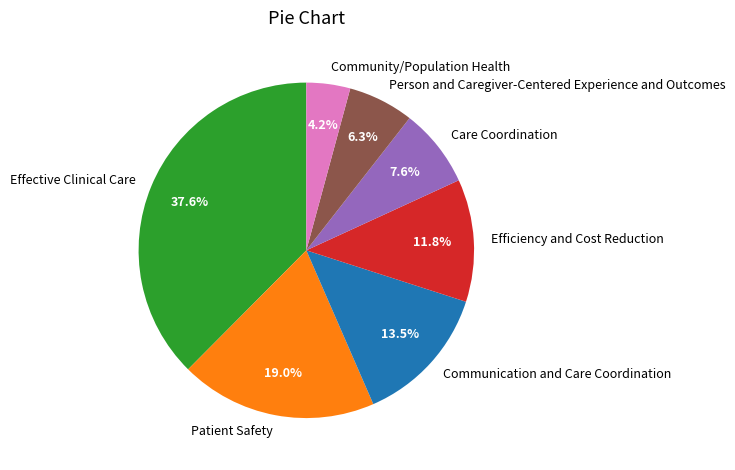

To the nearest percent, what is the combined percentage of Effective Clinical Care and Community/Population Health?

42%